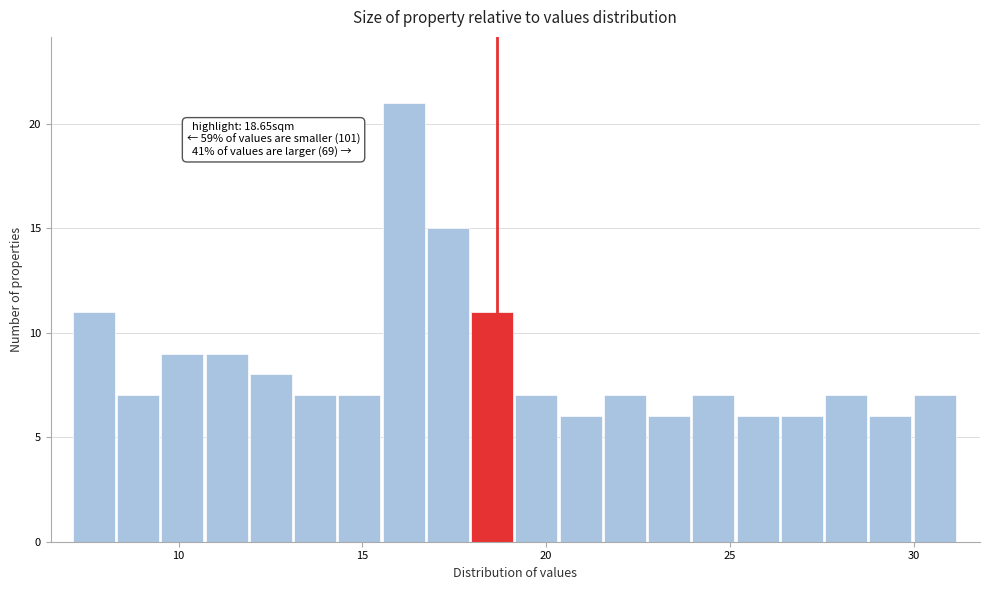

Around what value on the x-axis is the tallest bar? Give the approximate position of its centre, as read against the axis.

16.0